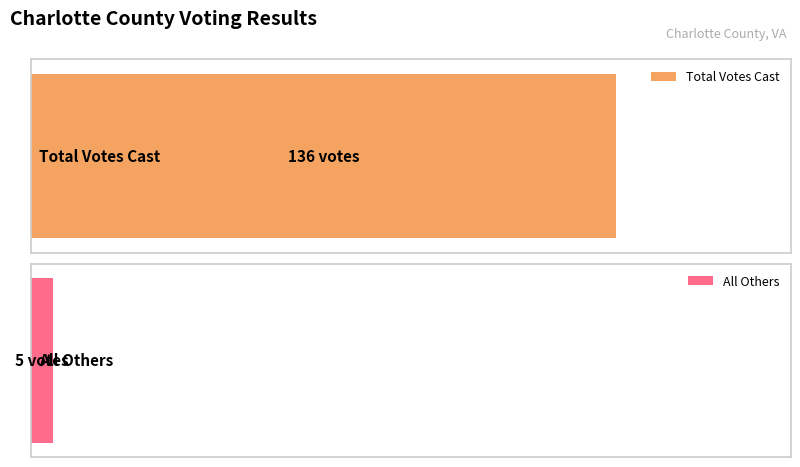

Which series has the largest total across all categories?

Total Votes Cast